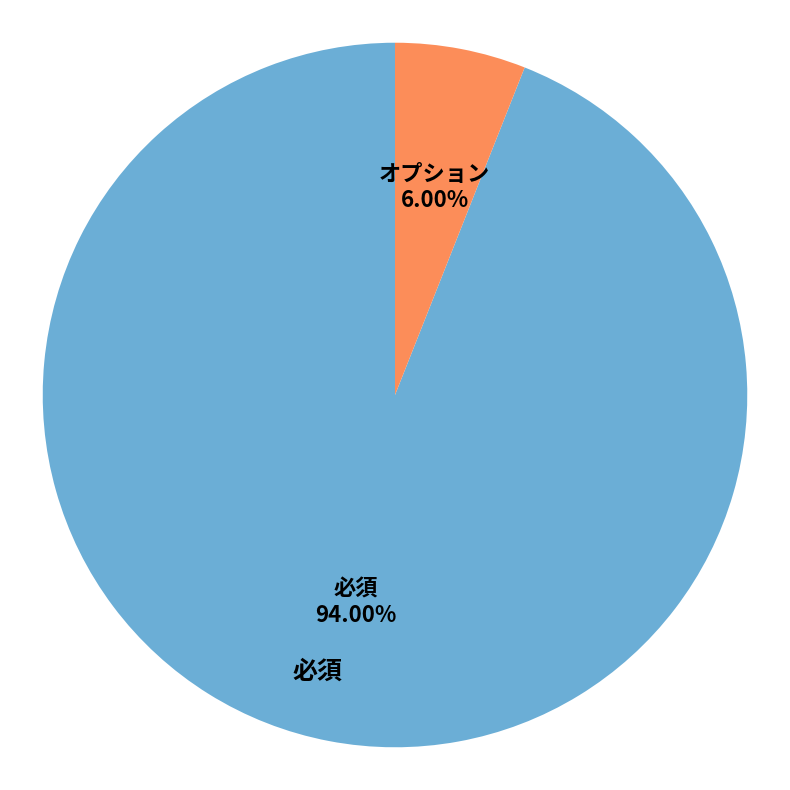

Approximately how many times larger is the value at 必須 compared to オプション?

15.7